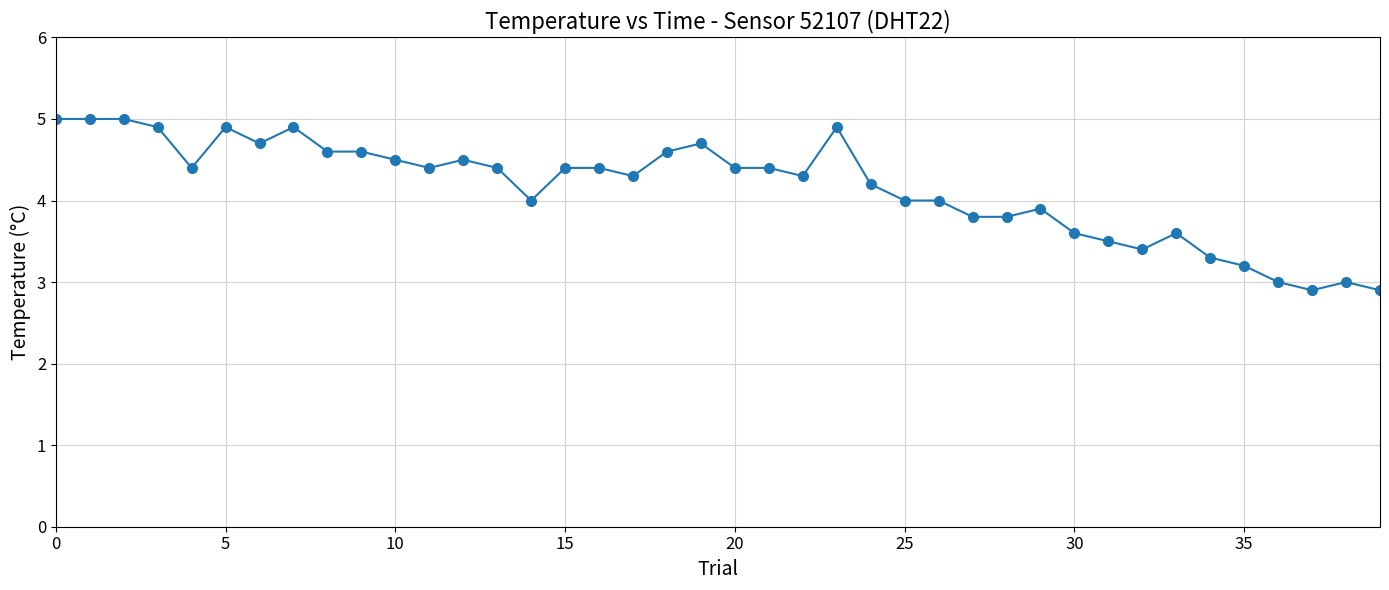

What is the value of the 13th point from the left?

4.5